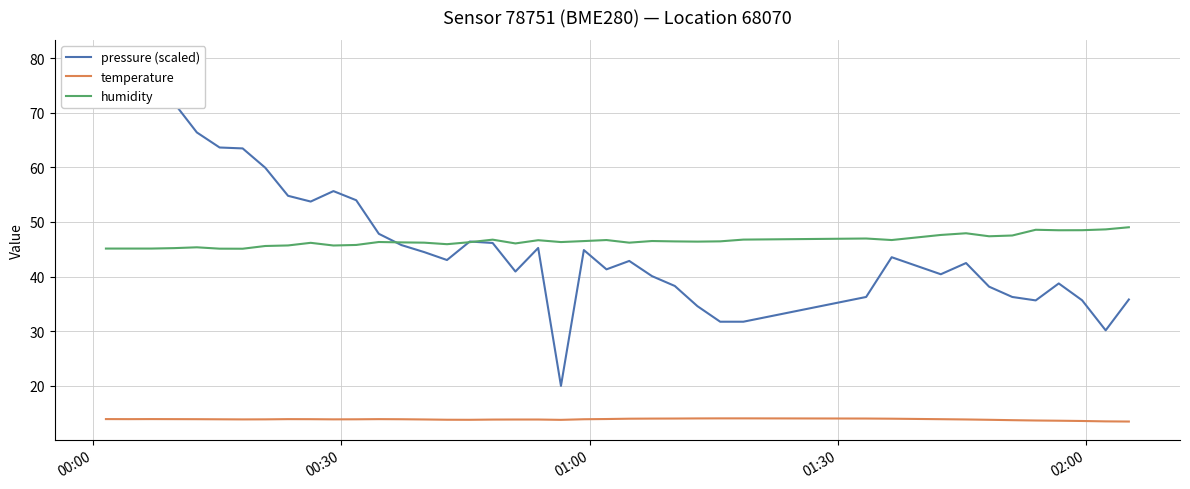

True or false: humidity and temperature cross at least once.

False